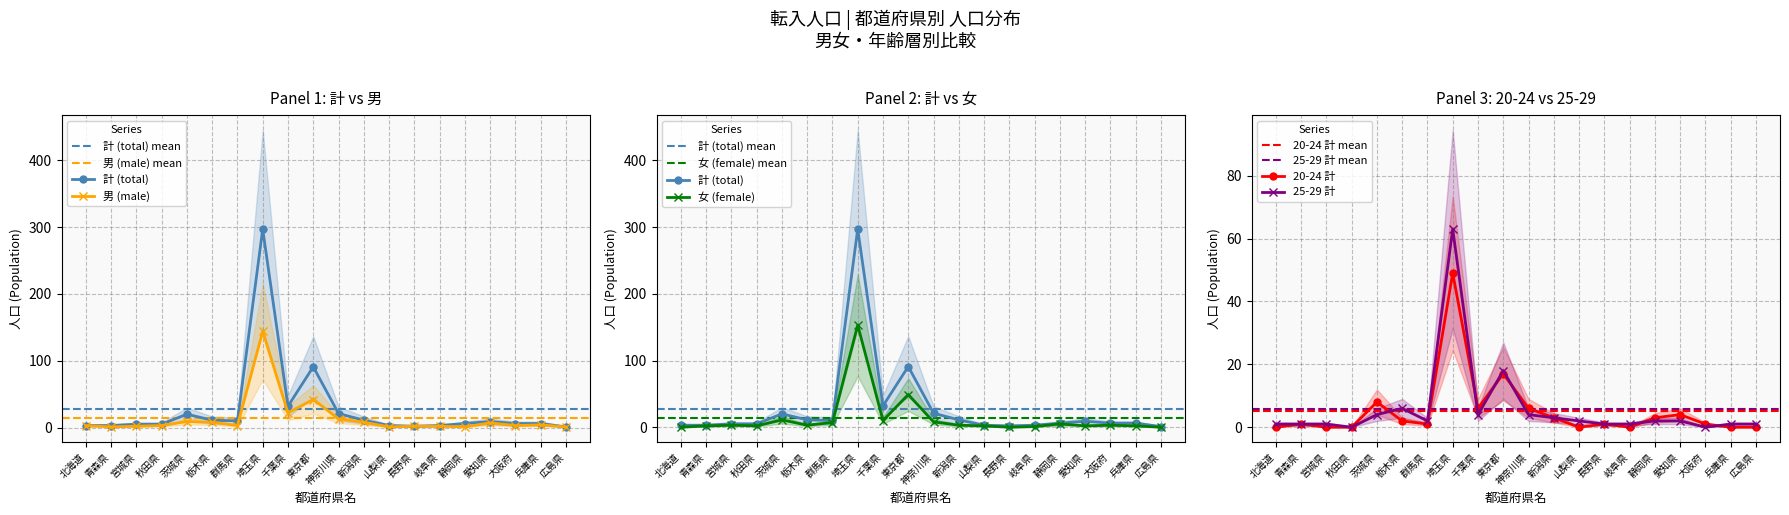

How many values in the 20-24 計 series exceed 1?

9